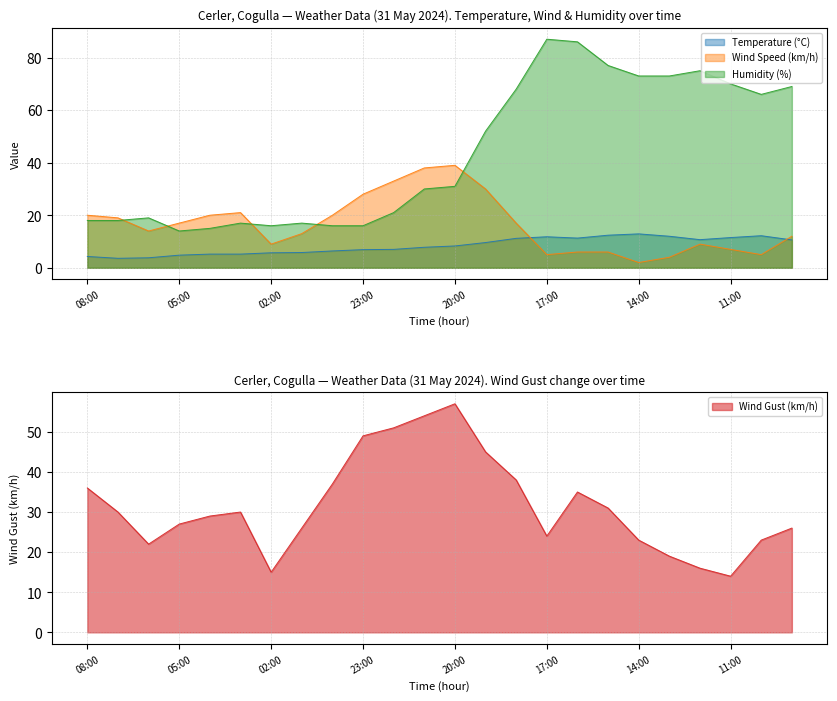

At how many categories does at least one series exceed 45?

15